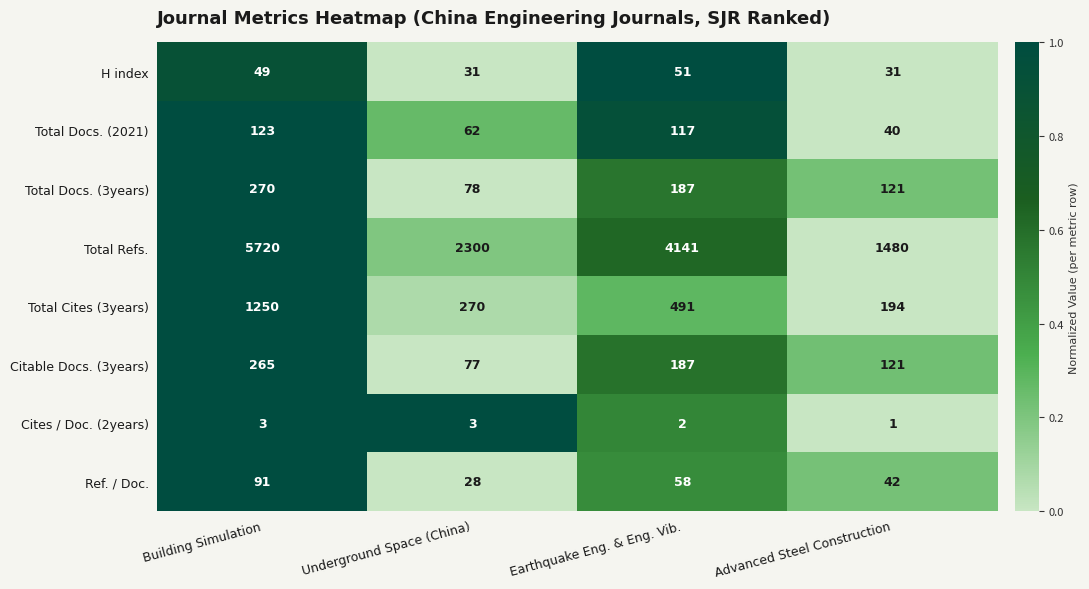

How many series are shown in this chart?

8